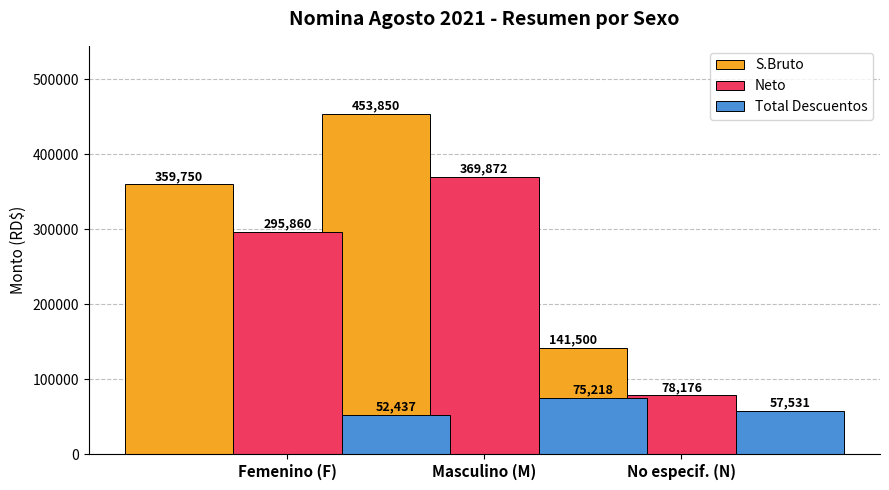

What is the value of the Neto bar at the 3rd from the left?

78176.0